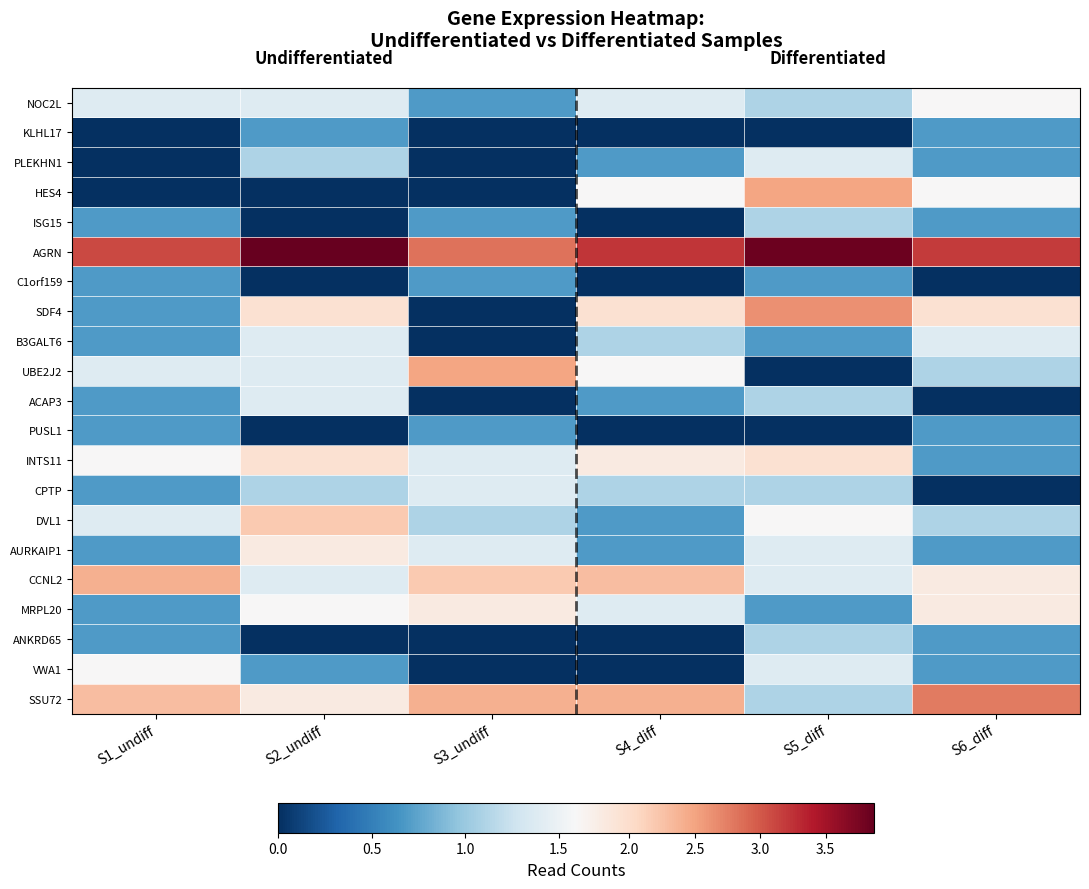

At which category is the sum across all series the highest?

S5_diff